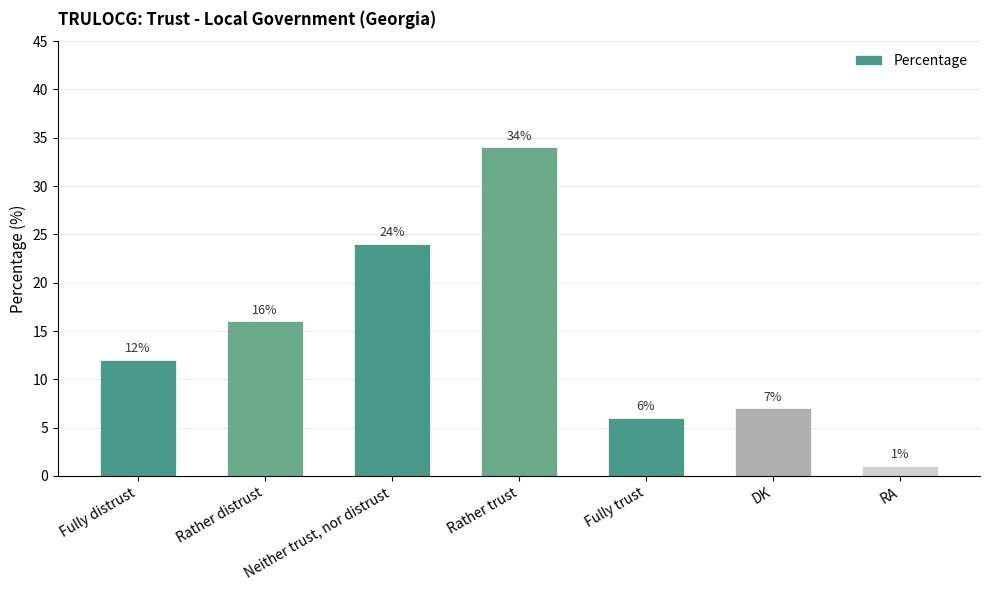

Does the chart contain stacked bars?

No